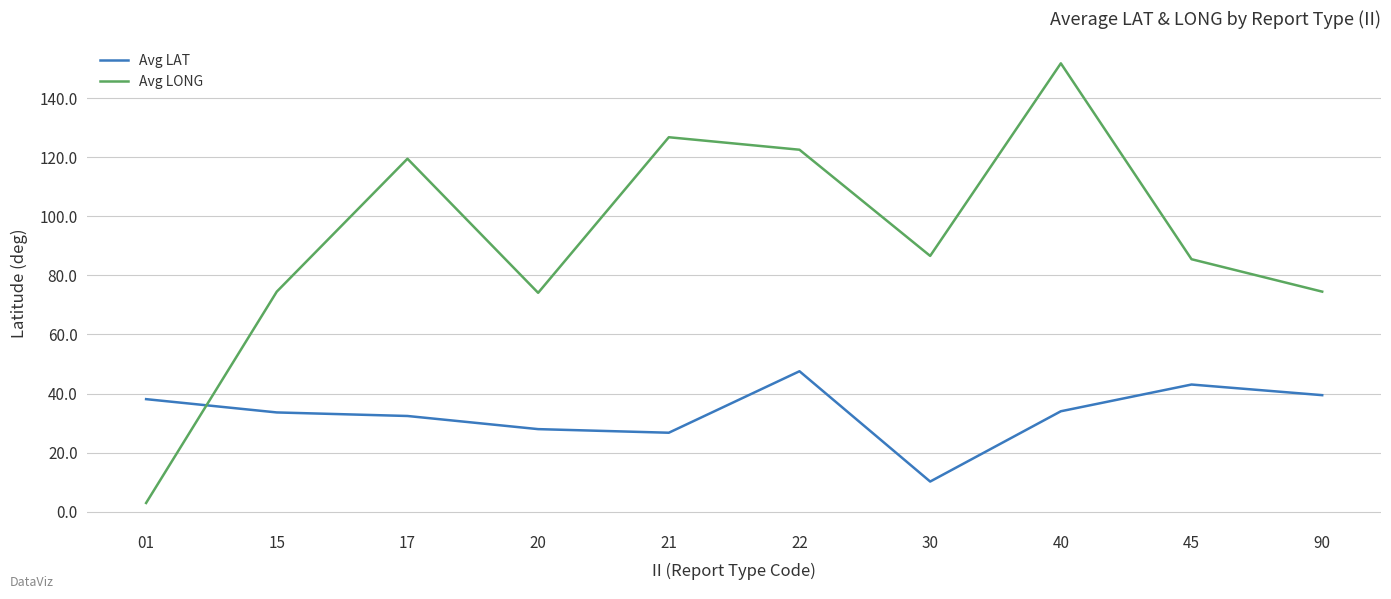

What value does the Avg LONG series have at 15?

74.5